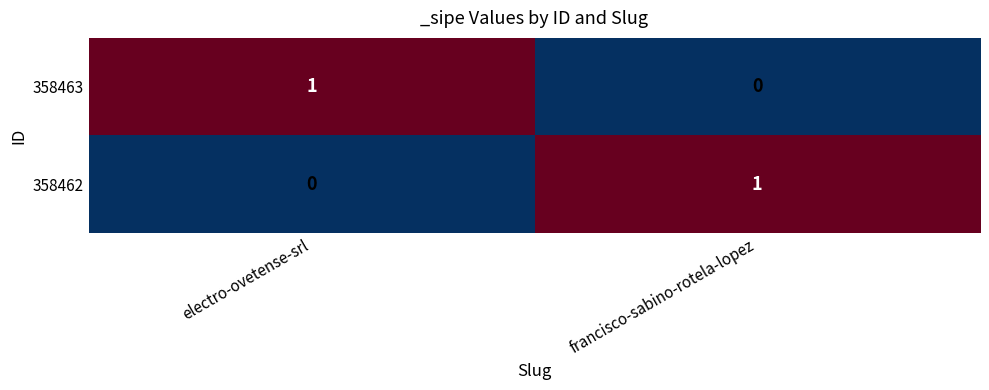

Which category has the highest value in the 358463 series?

electro-ovetense-srl